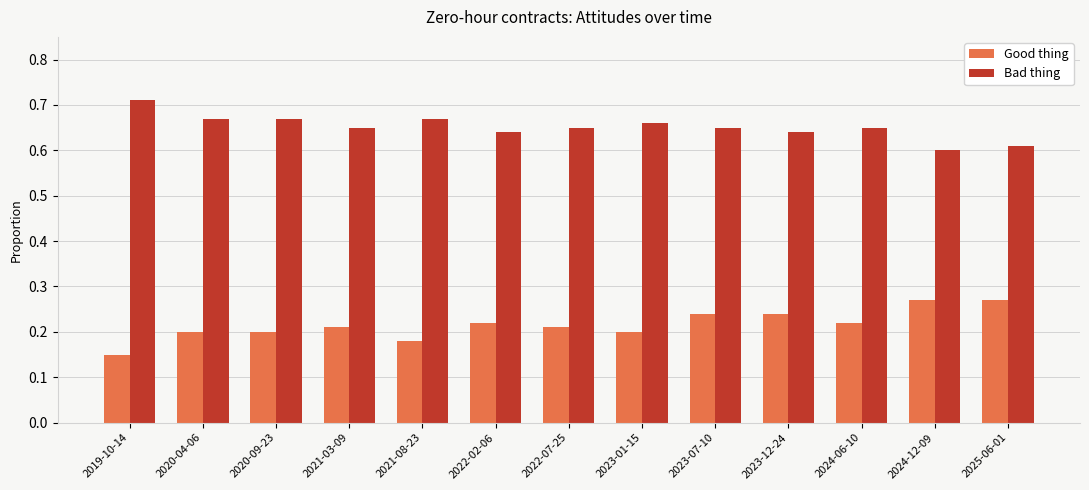

What is the label of the 1st bar from the left?

2019-10-14